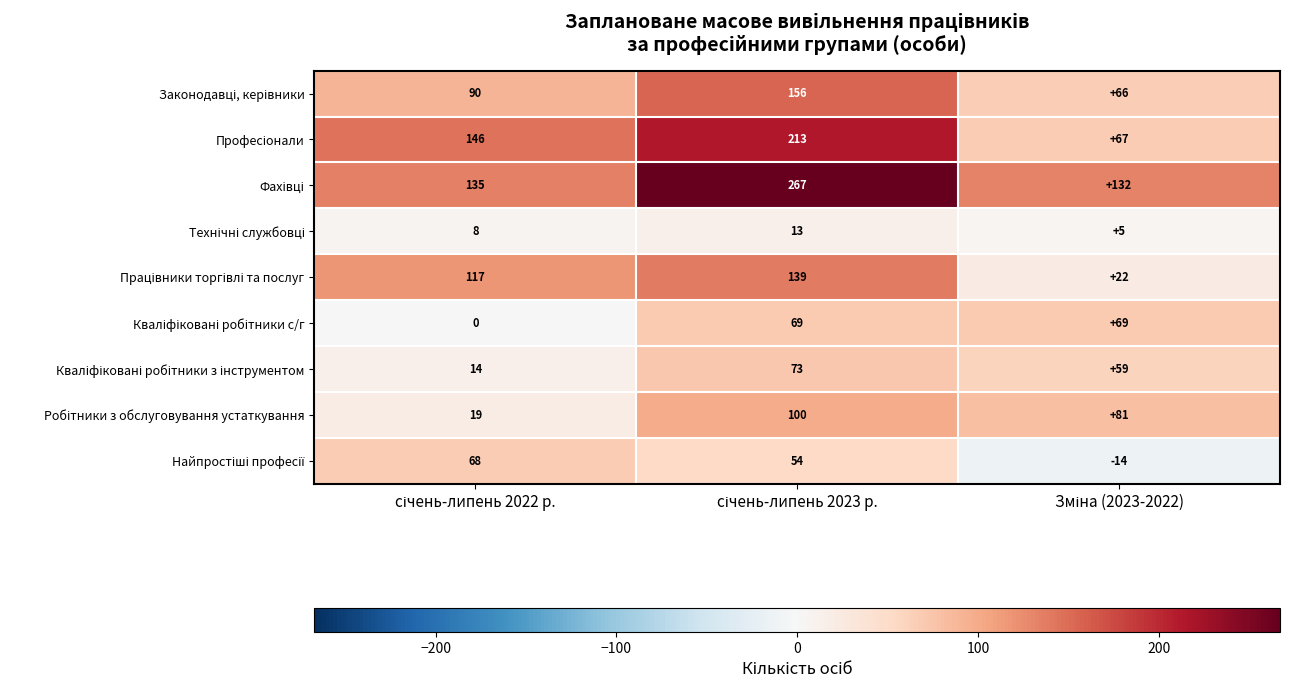

What is the smallest value displayed?

-14